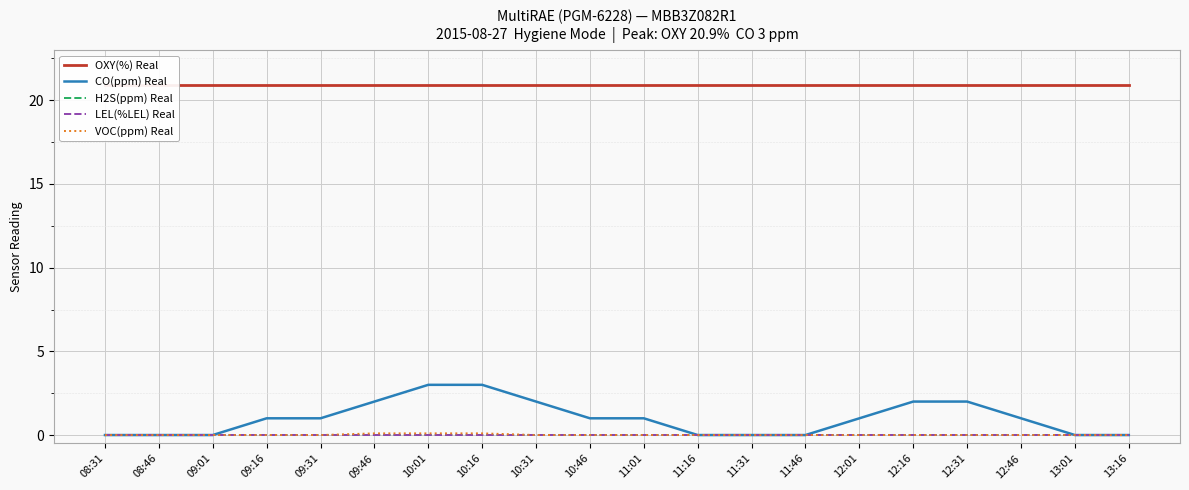

Between 08:31 and 12:31, which series saw the biggest shift?

CO(ppm) Real